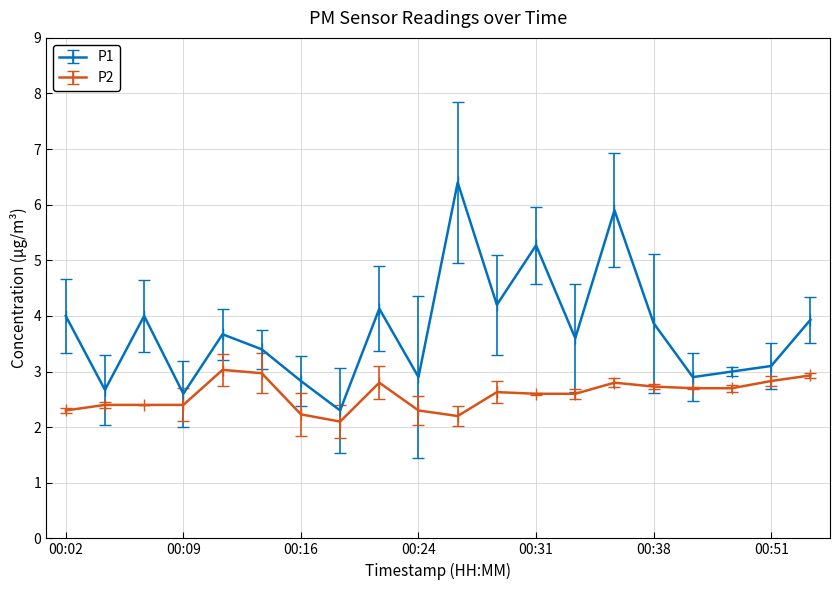

How many interior local peaks does the P1 series have?

6